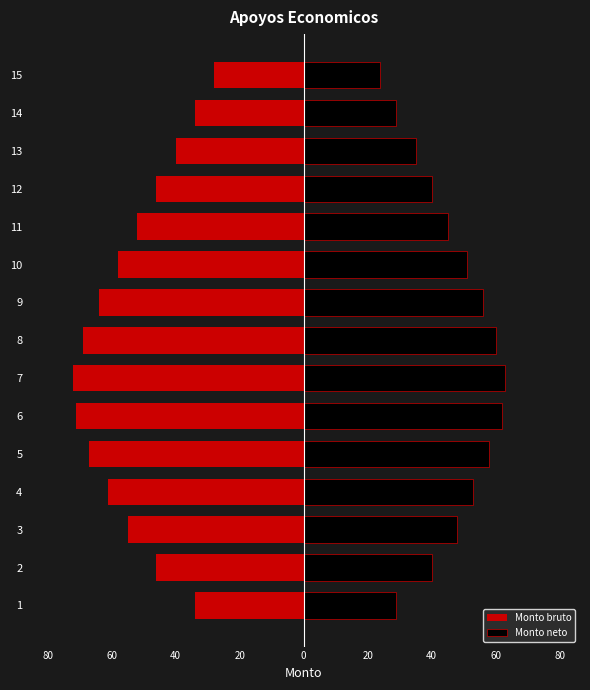

The value of Monto neto at 11 is 66. True or false?

False